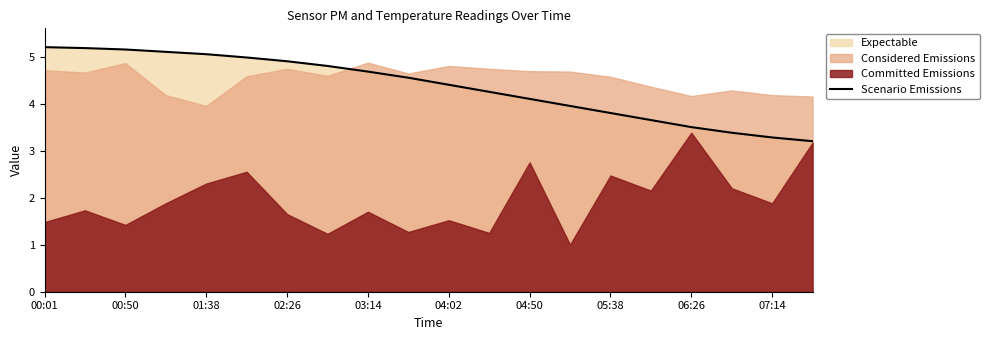

What is the difference between the maximum and minimum values?

2.0